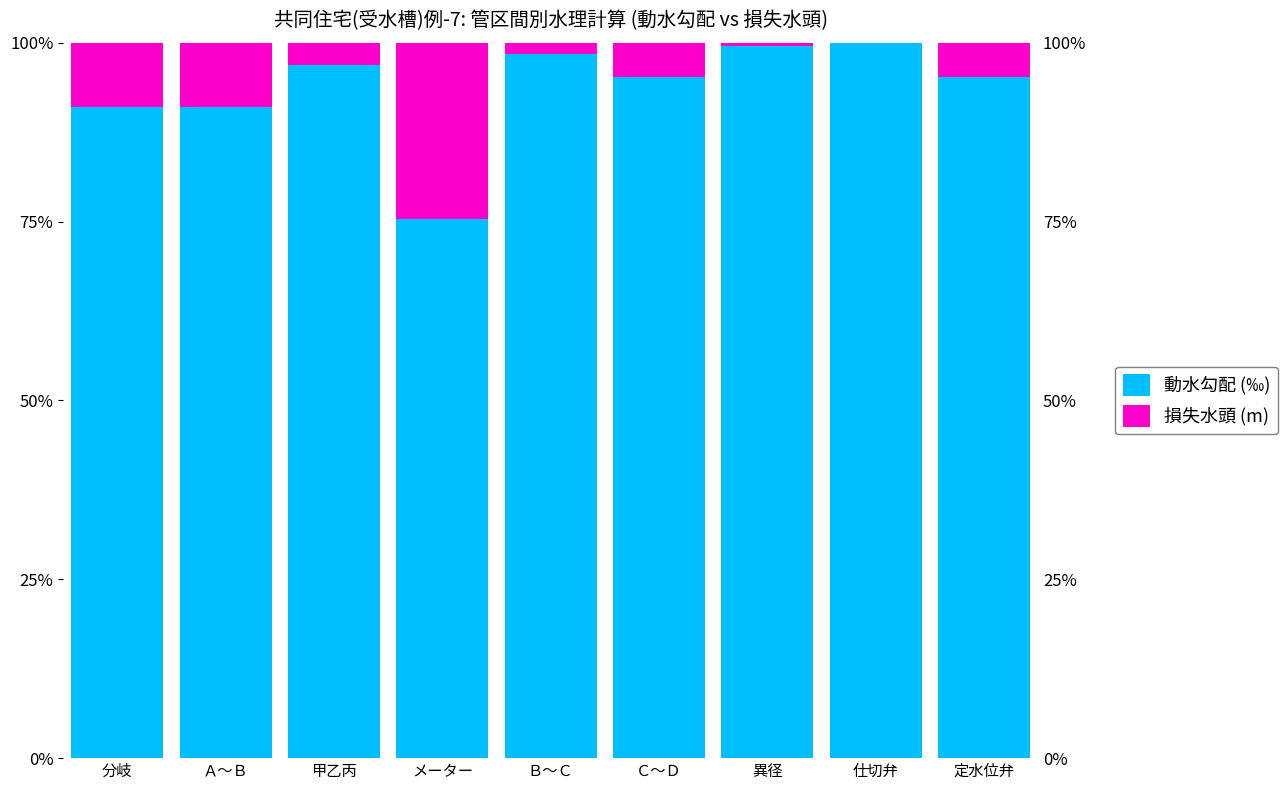

True or false: 損失水頭 (m) has a value of 1.0 at Ｂ～Ｃ.

False